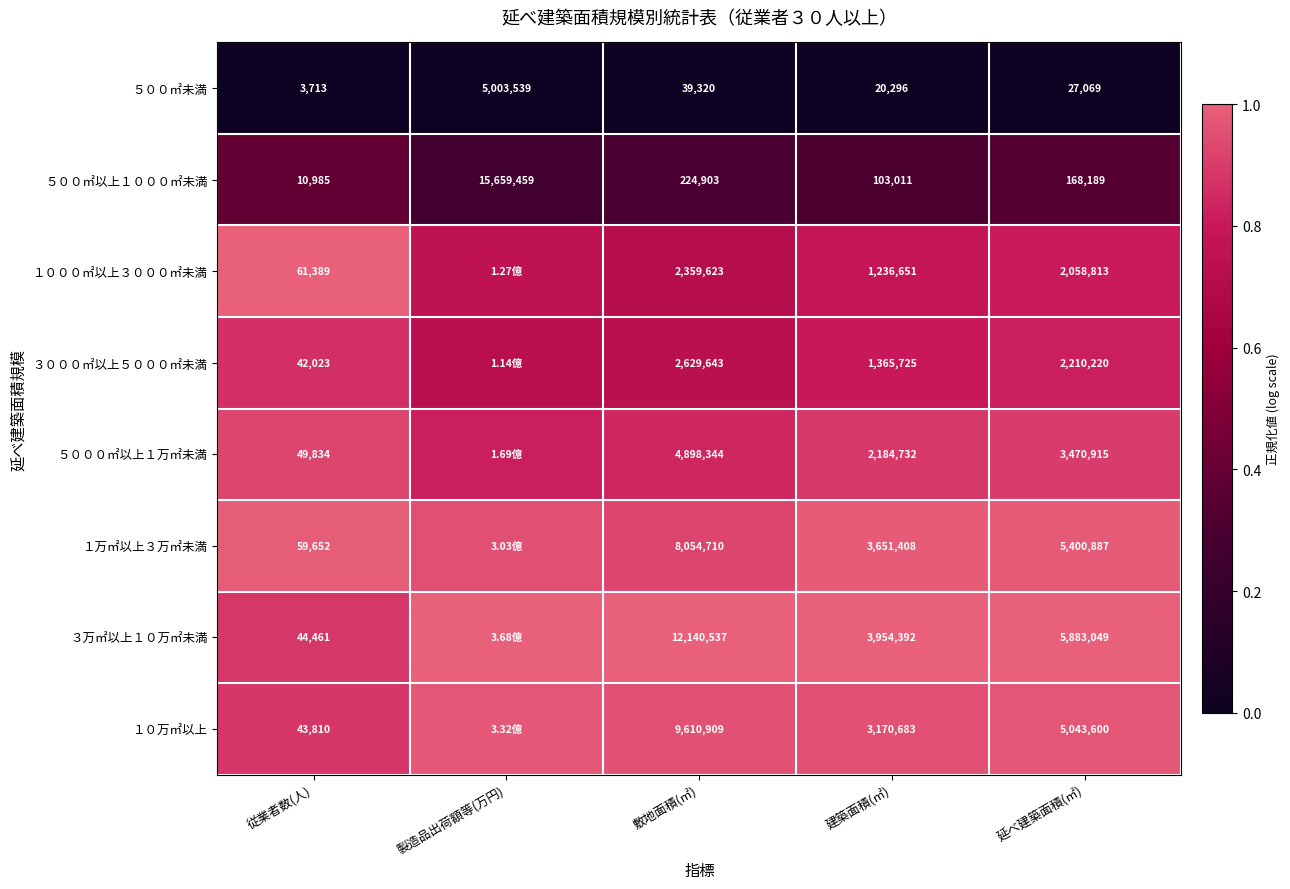

At which label is ５００㎡未満 closest to 2503626?

敷地面積(㎡)